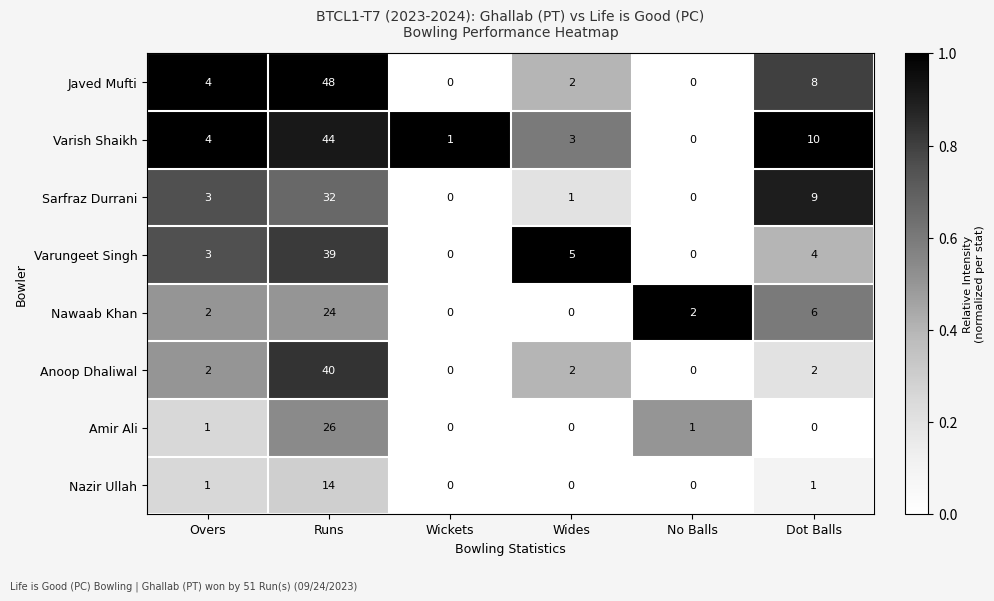

At which category is the sum across all series the highest?

Runs